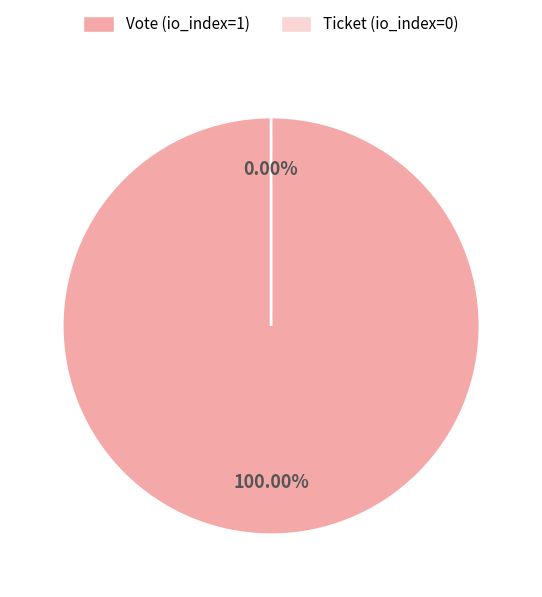

Which category has the biggest portion of the pie?

Vote (io_index=1)